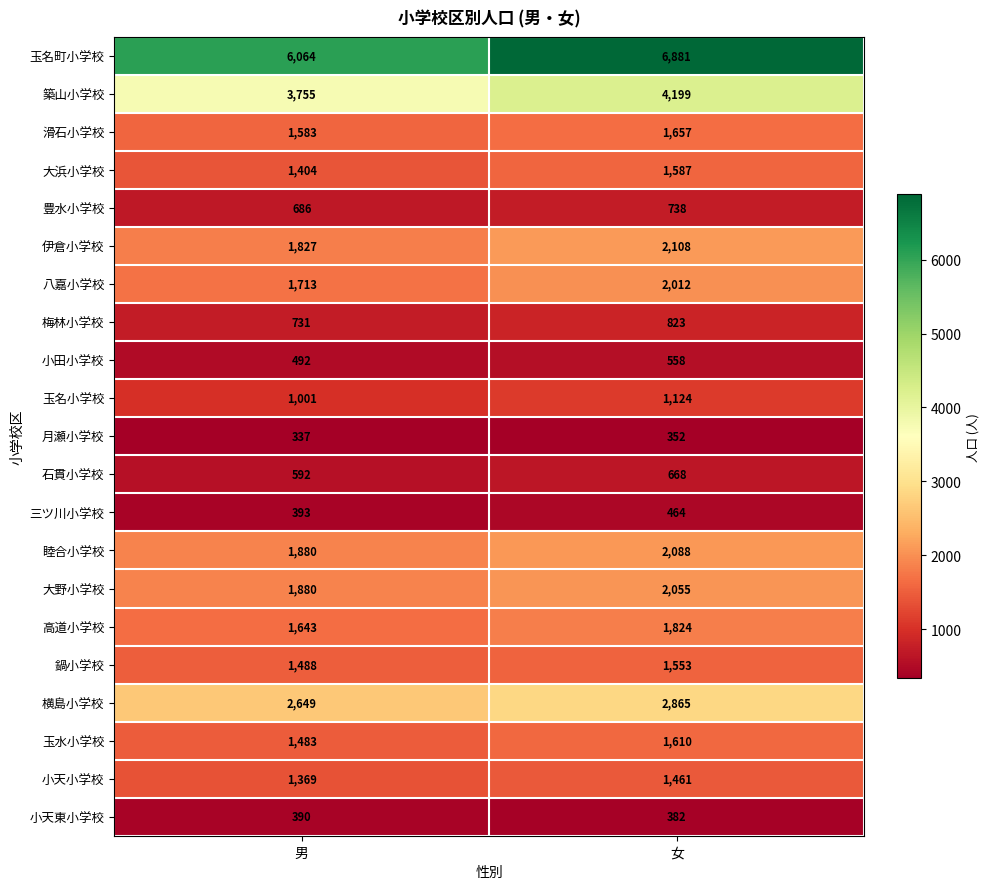

What is the total value across all series at 女?

37009